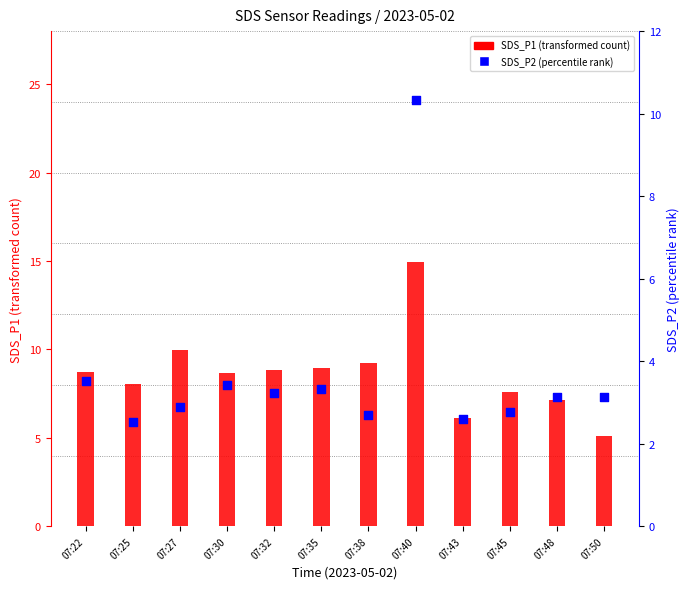

What are all the series names shown in the legend?

SDS_P1 (transformed count), SDS_P2 (percentile rank)